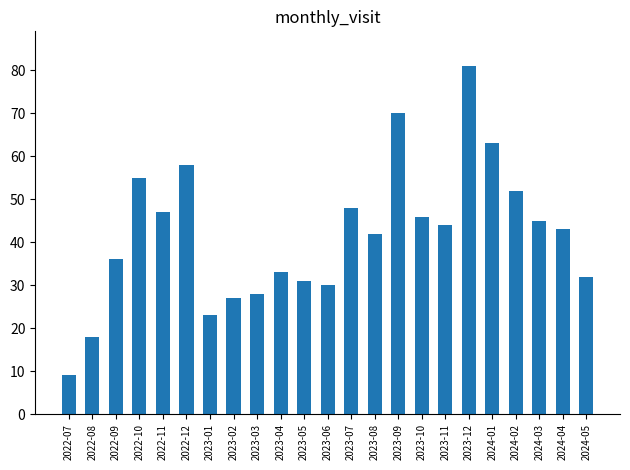

Rank the categories by value from highest to lowest.

2023-12, 2023-09, 2024-01, 2022-12, 2022-10, 2024-02, 2023-07, 2022-11, 2023-10, 2024-03, 2023-11, 2024-04, 2023-08, 2022-09, 2023-04, 2024-05, 2023-05, 2023-06, 2023-03, 2023-02, 2023-01, 2022-08, 2022-07